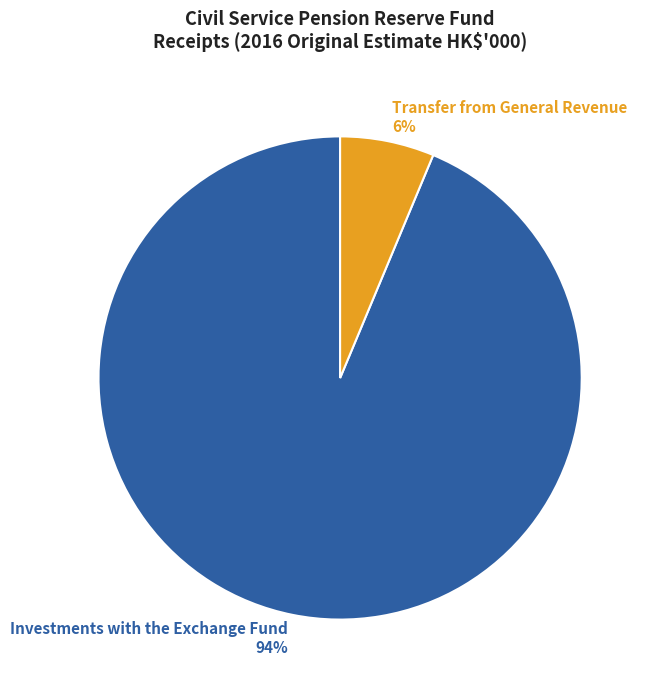

Does Investments with the Exchange Fund account for over 50% of the chart?

Yes